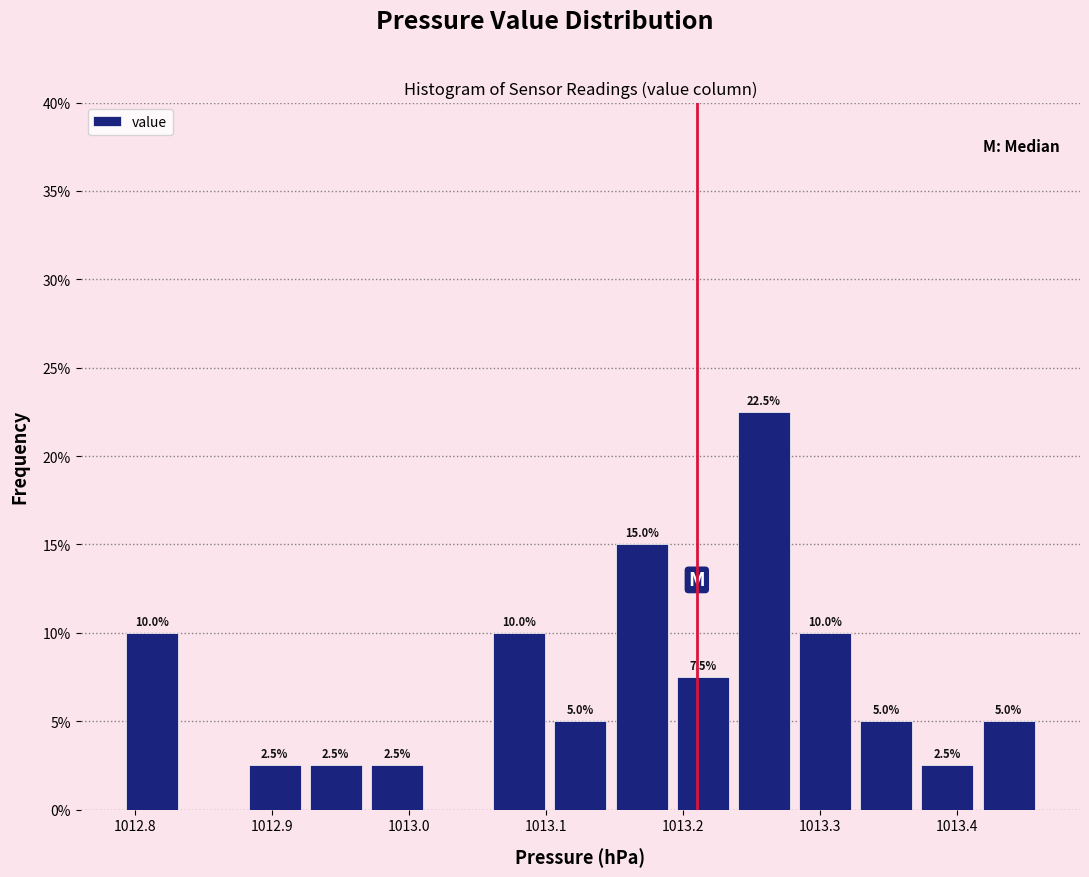

Which range on the x-axis has the tallest bar?

1013.24 to 1013.28